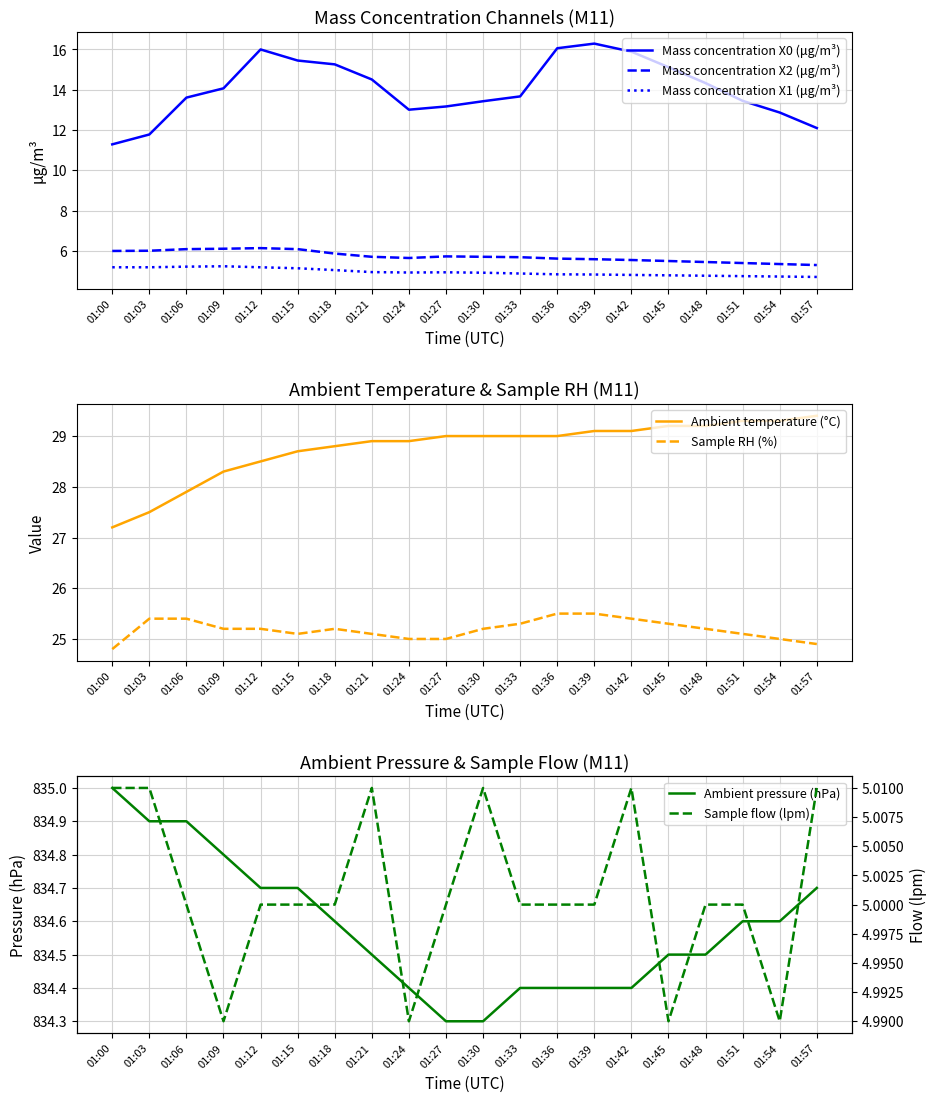

At which label does Mass concentration X0 (μg/m³) reach its minimum?

01:00